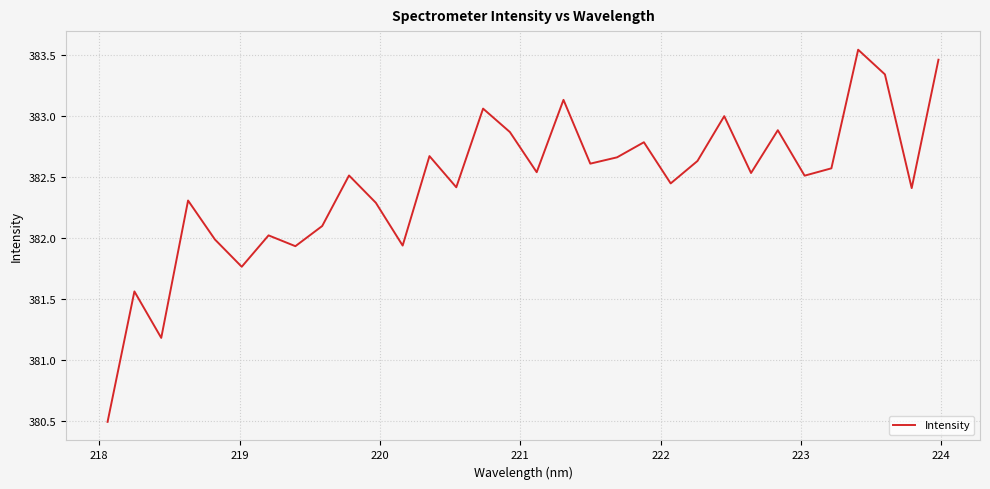

How many categories are shown in the chart?

32